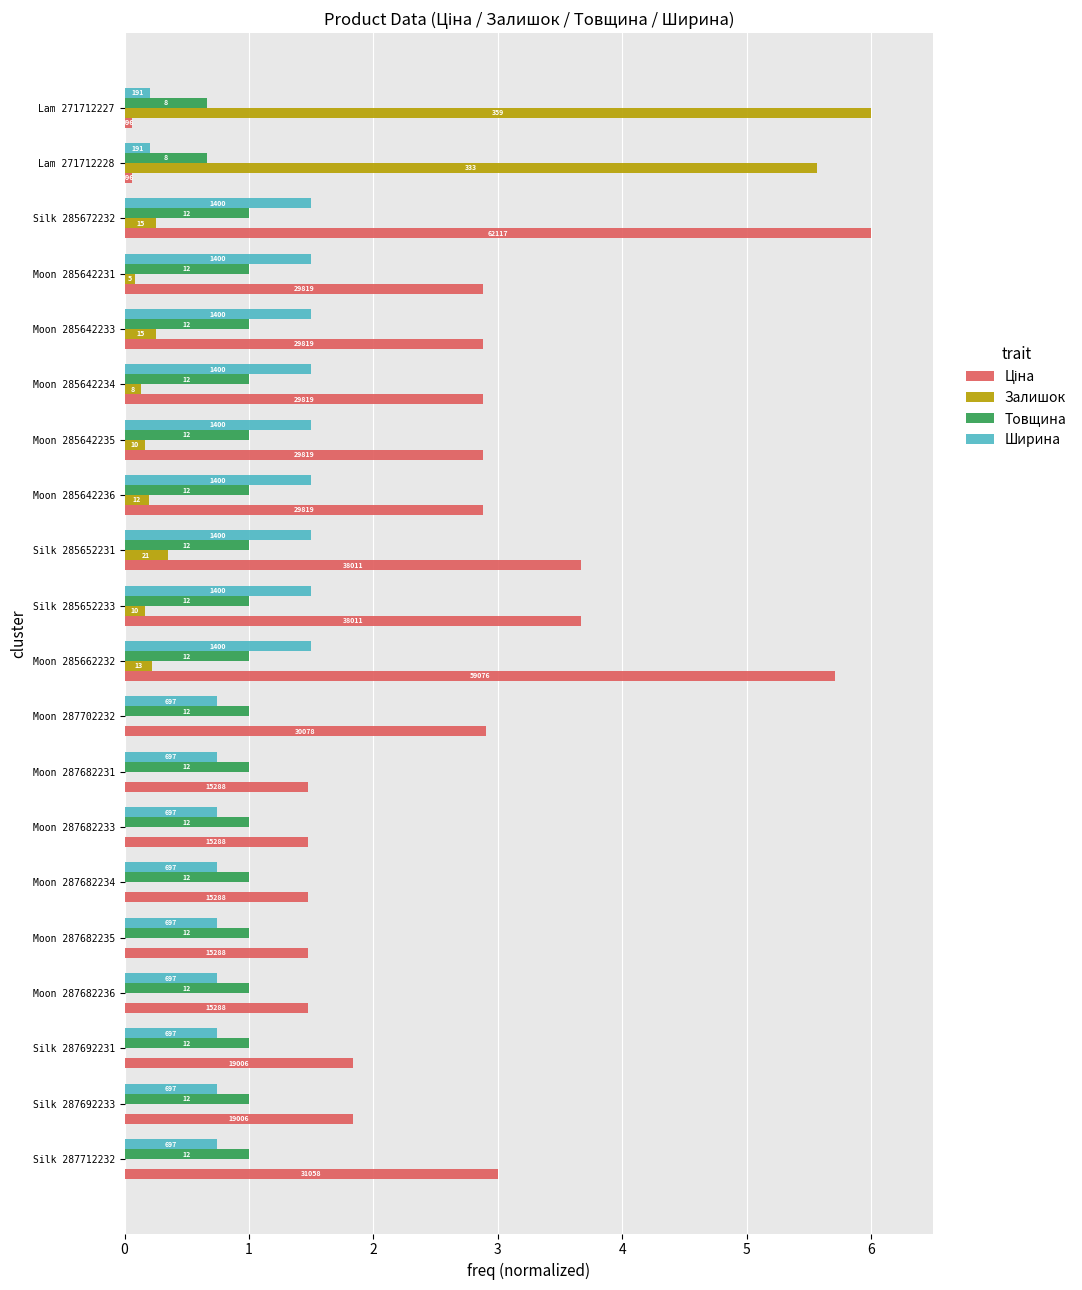

Rank the series by their maximum value, from lowest to highest.

Товщина, Ширина, Ціна, Залишок